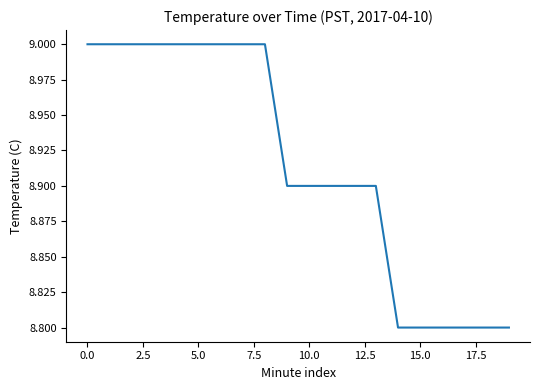

What is the maximum value shown in the chart?

9.0